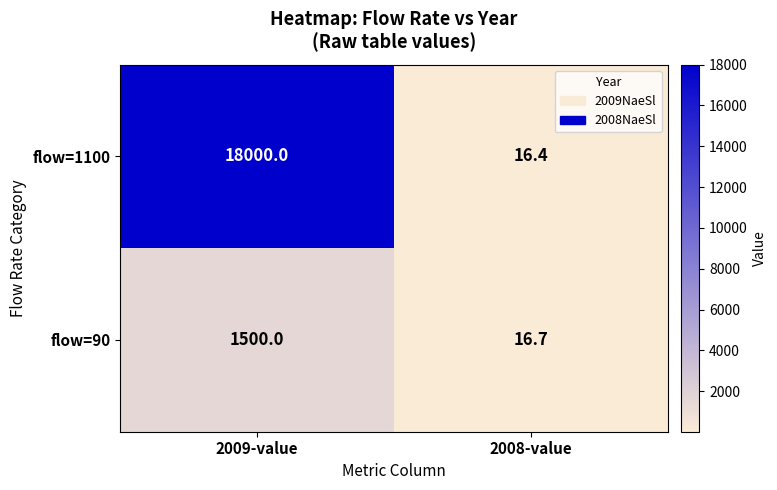

Rank the series by their average value, from lowest to highest.

flow=90, flow=1100